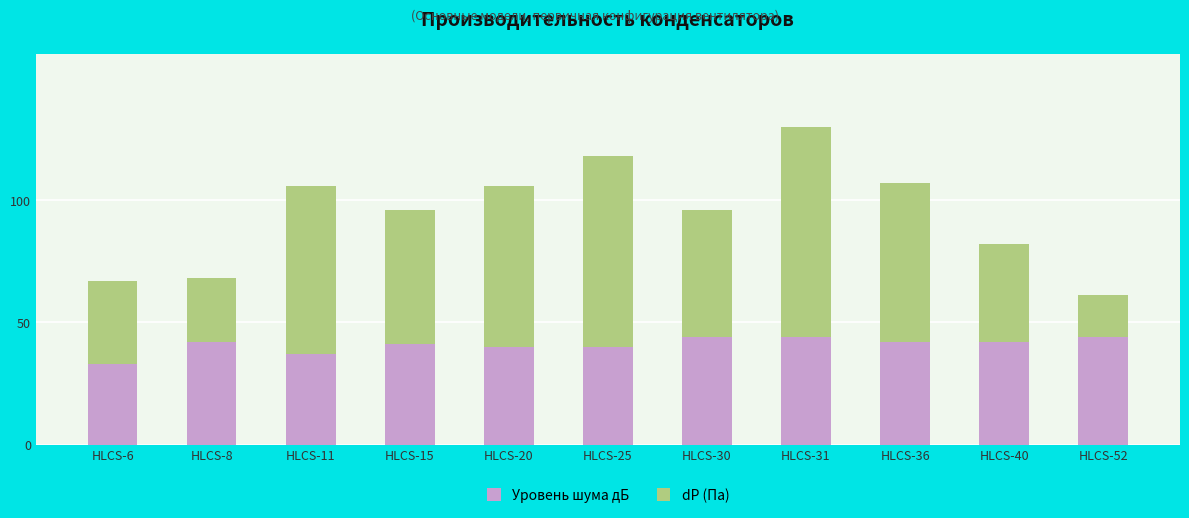

What are all the series names shown in the legend?

Уровень шума дБ, dP (Па)